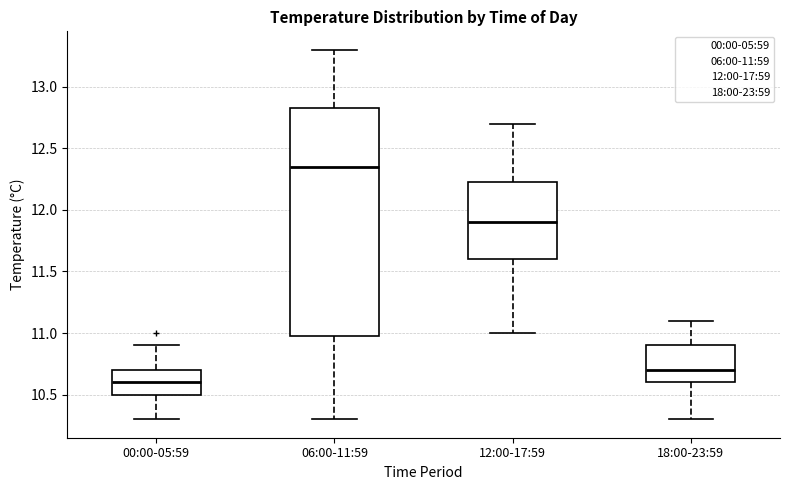

Reading left to right, transcribe this box plot: for each box, give where its median line is, the range the box spans, and where its two whiskers end, as read against the y-axis. The values are not printed on the chart, so give them approximately, as read against the axis.

00:00-05:59: median 10.60, box 10.50 to 10.70, whiskers 10.30 to 10.90
06:00-11:59: median 12.35, box 11.00 to 12.85, whiskers 10.30 to 13.30
12:00-17:59: median 11.90, box 11.60 to 12.25, whiskers 11.00 to 12.70
18:00-23:59: median 10.70, box 10.60 to 10.90, whiskers 10.30 to 11.10